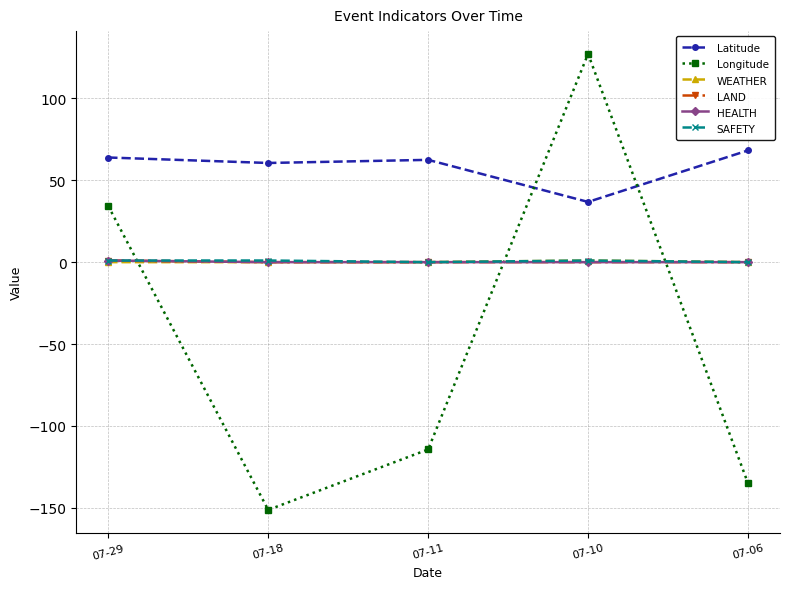

Is it true that SAFETY equals 0.0 at 07-11?

True